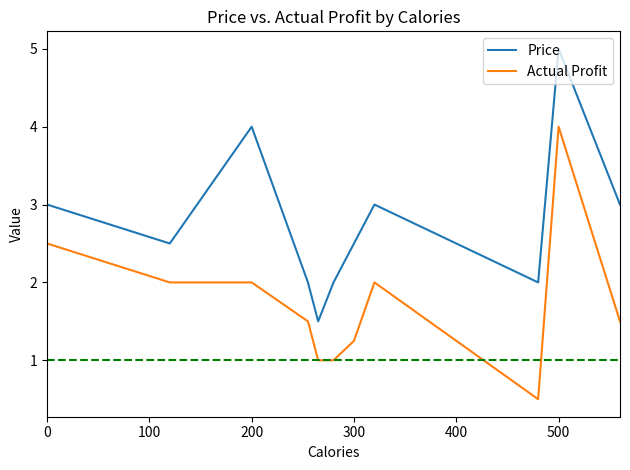

In Price, how many points are lower than both neighbors (excluding endpoints)?

3